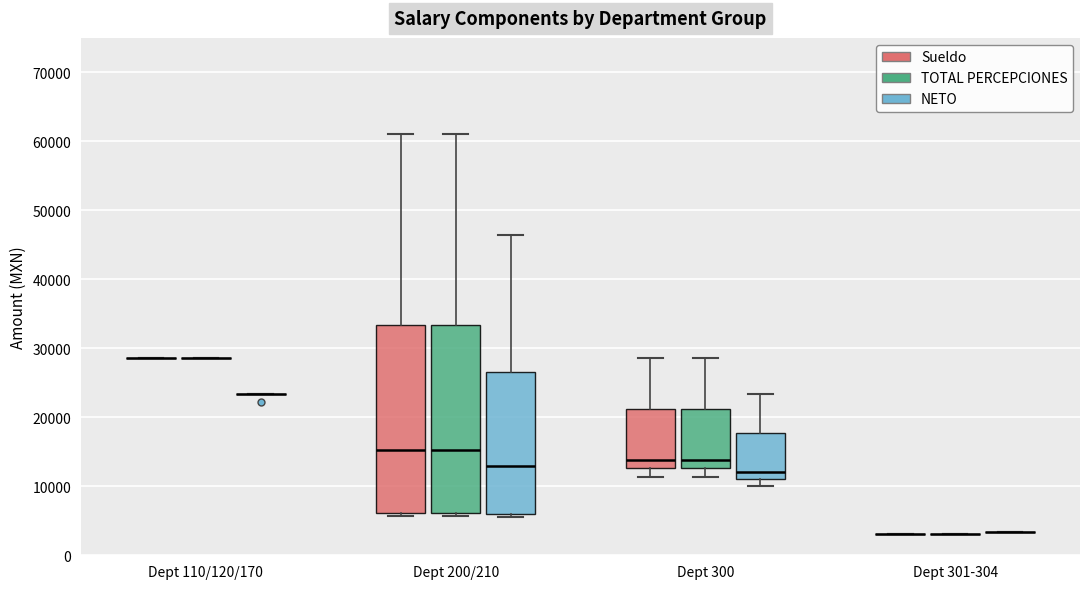

Reading left to right, transcribe this box plot: for each box, give where its median line is, the range the box spans, and where its two whiskers end, as read against the y-axis. The values are not printed on the chart, so give them approximately, as read against the axis.

Dept 110/120/170 (Sueldo): box collapsed to a line at 29000, whiskers 29000 to 29000
Dept 110/120/170 (TOTAL PERCEPCIONES): box collapsed to a line at 29000, whiskers 29000 to 29000
Dept 110/120/170 (NETO): box collapsed to a line at 23000, whiskers 23000 to 23000
Dept 200/210 (Sueldo): median 15000, box 6000 to 33000, whiskers 6000 (just below the box's lower edge) to 61000
Dept 200/210 (TOTAL PERCEPCIONES): median 15000, box 6000 to 33000, whiskers 6000 (just below the box's lower edge) to 61000
Dept 200/210 (NETO): median 13000, box 6000 to 27000, whiskers 6000 (just below the box's lower edge) to 46000
Dept 300 (Sueldo): median 14000, box 13000 to 21000, whiskers 11000 to 29000
Dept 300 (TOTAL PERCEPCIONES): median 14000, box 13000 to 21000, whiskers 11000 to 29000
Dept 300 (NETO): median 12000, box 11000 to 18000, whiskers 10000 to 23000
Dept 301-304 (Sueldo): box collapsed to a line at 3000, whiskers 3000 to 3000
Dept 301-304 (TOTAL PERCEPCIONES): box collapsed to a line at 3000, whiskers 3000 to 3000
Dept 301-304 (NETO): box collapsed to a line at 3000, whiskers 3000 to 3000